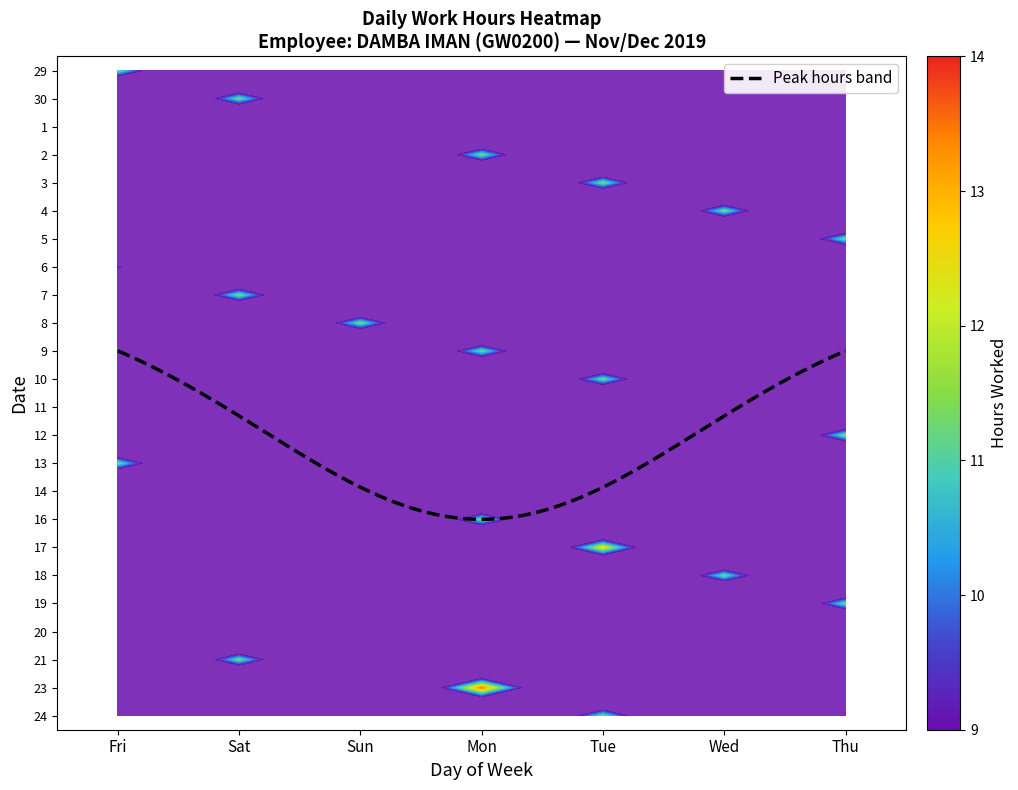

Is the value of 24 at Sat greater than the value of 3 at Tue?

No